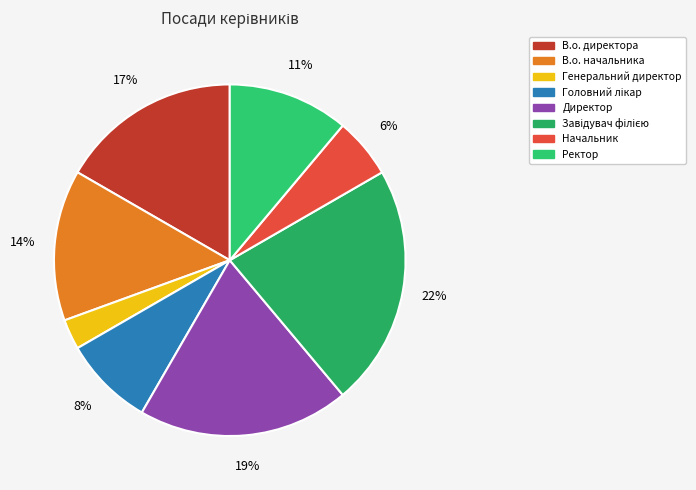

To the nearest percent, what portion does Генеральний директор represent?

3%